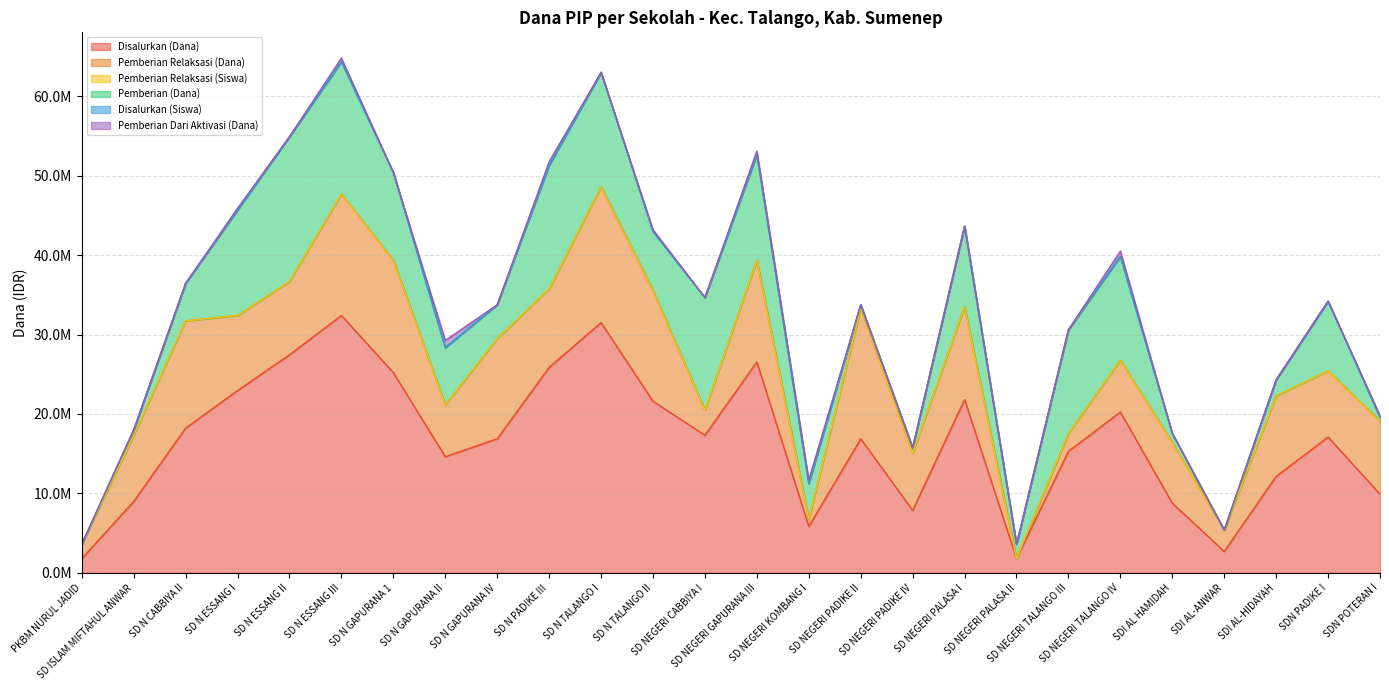

What is the total value across all series at SD NEGERI PALASA II?

3600005